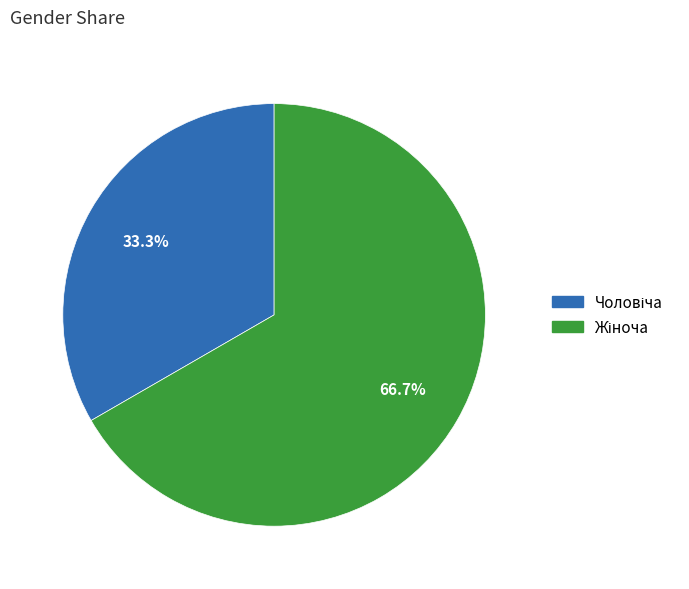

To the nearest percent, what is the difference between the largest and smallest slice percentages?

33%